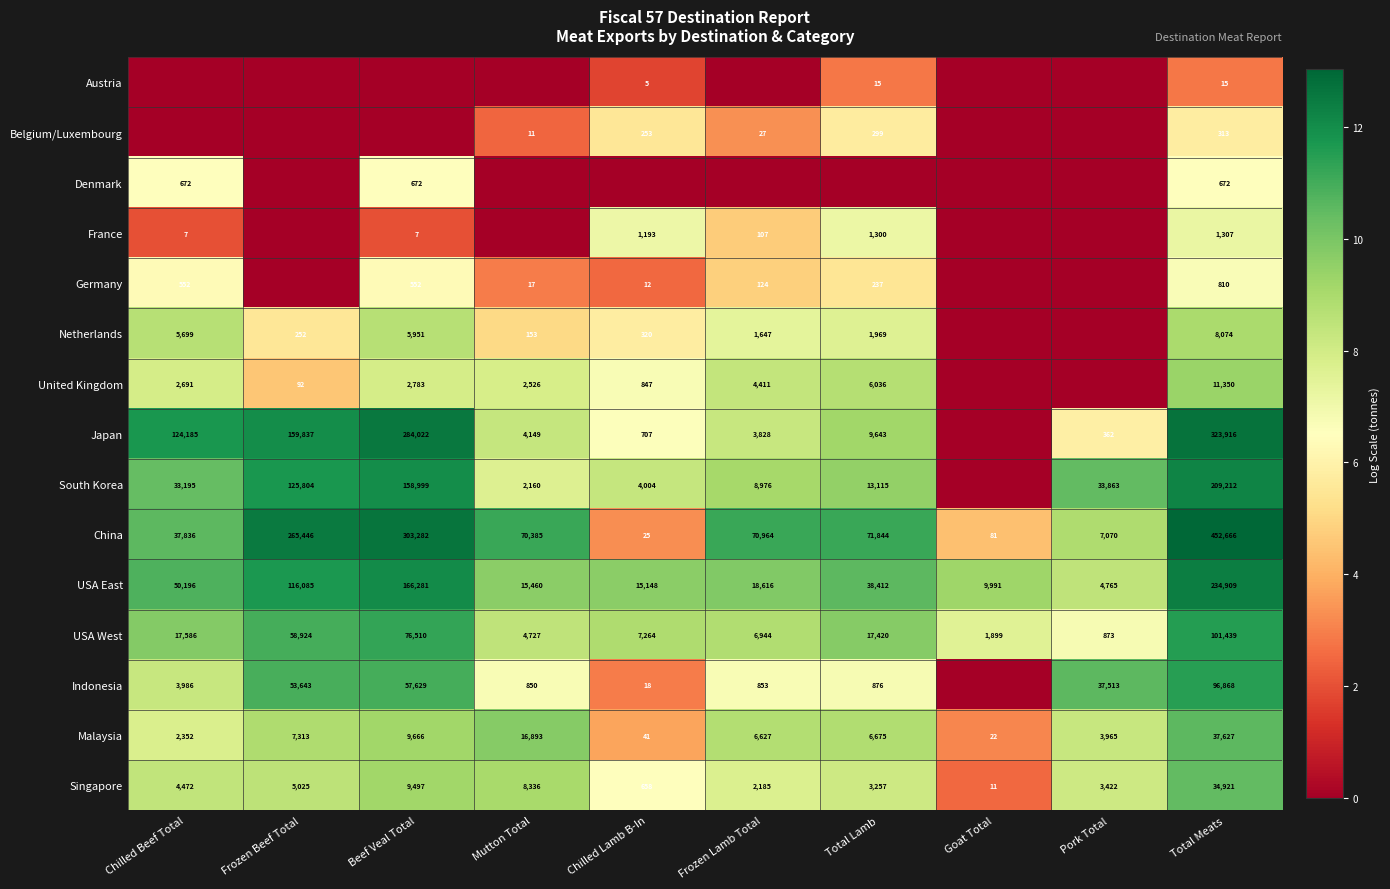

How many distinct data groups are displayed?

15